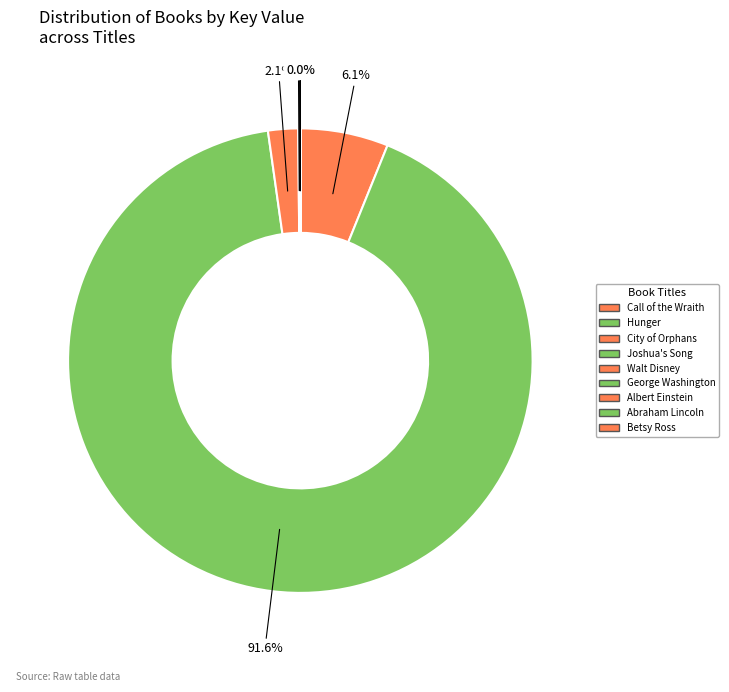

To the nearest percent, what is the combined percentage of Call of the Wraith and Walt Disney?

6%